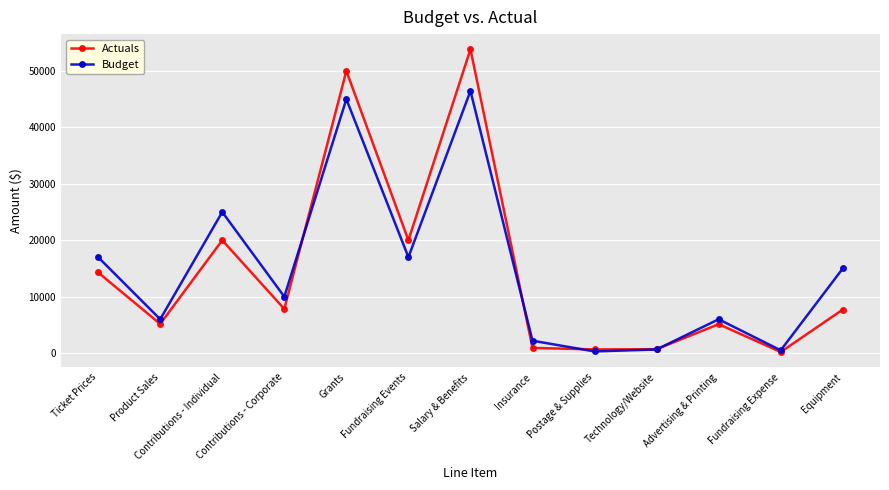

What is the difference between the highest and lowest values at Fundraising Events?

3000.0